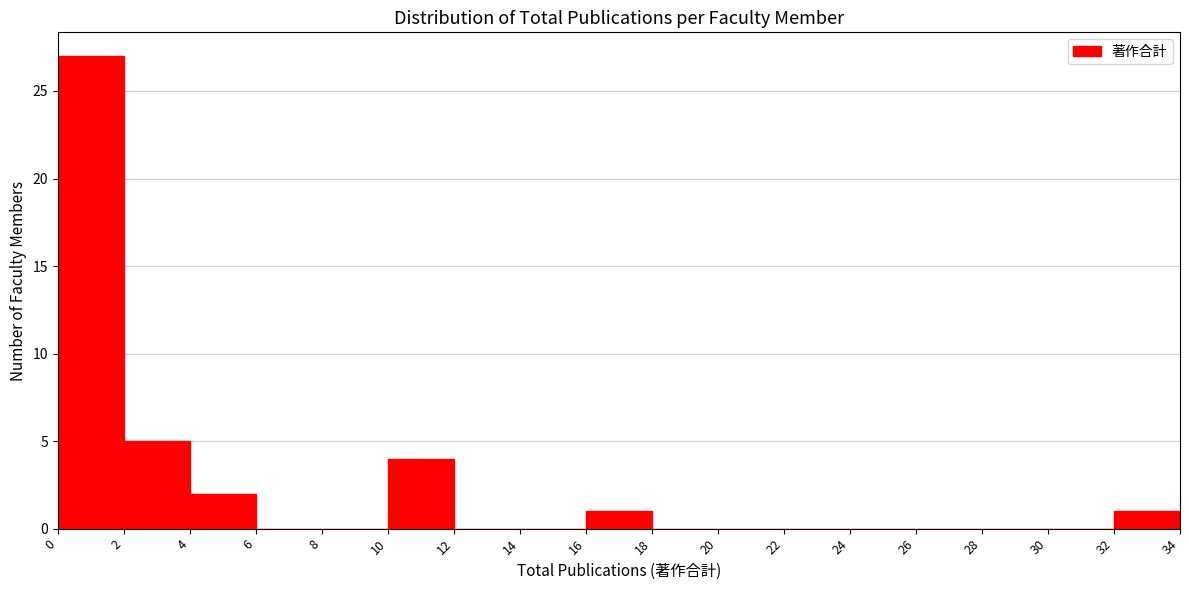

What is the height of the bar covering 32 to 34 on the x-axis? The values are not printed on the chart, so give them approximately, as read against the axis.

1